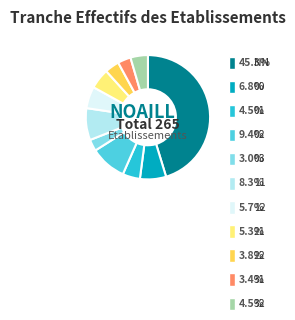

What percentage is the 32 slice, to the nearest percent?

5%